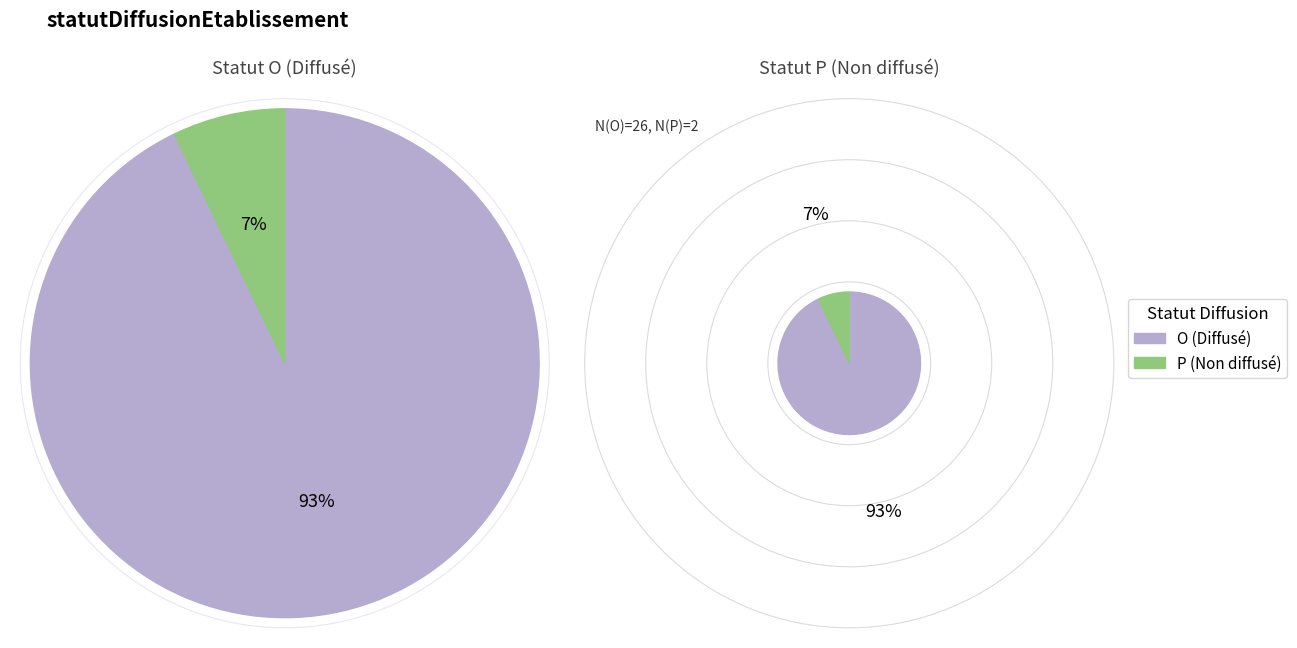

To the nearest percent, what percentage of the pie is O?

93%